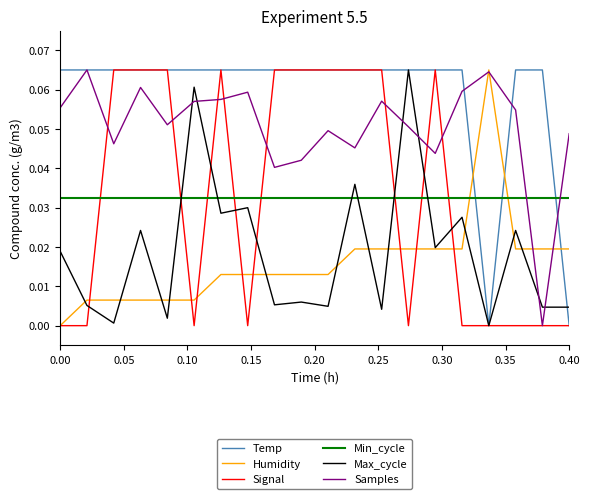

Which series has the largest total across all categories?

Temp